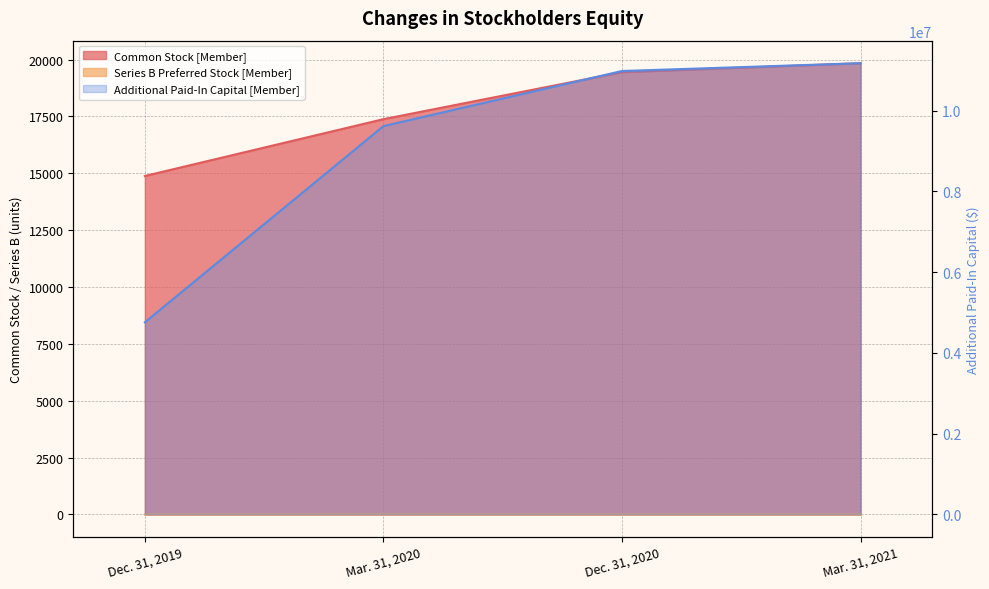

What are all the series names shown in the legend?

Common Stock [Member], Series B Preferred Stock [Member], Additional Paid-In Capital [Member]